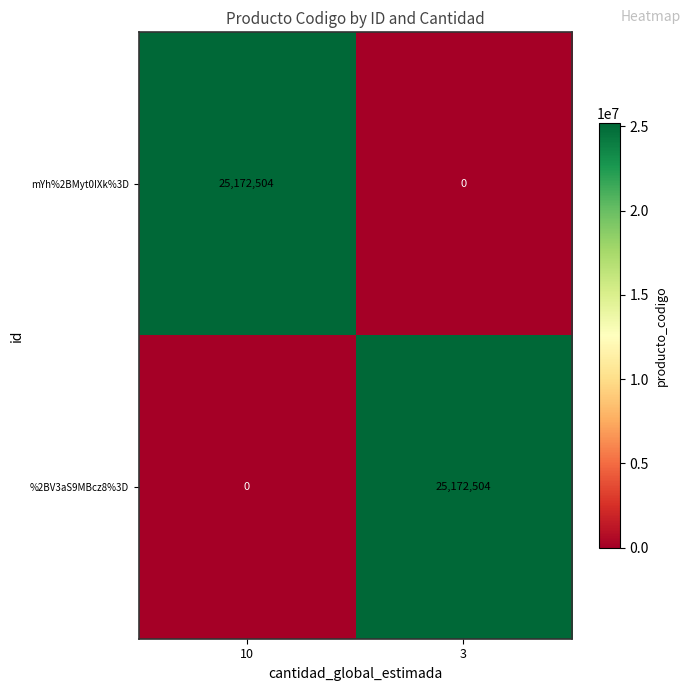

Reading left to right, transcribe all the data shown in this chart.

mYh%2BMyt0IXk%3D: 10=25172504	3=0
%2BV3aS9MBcz8%3D: 10=0	3=25172504